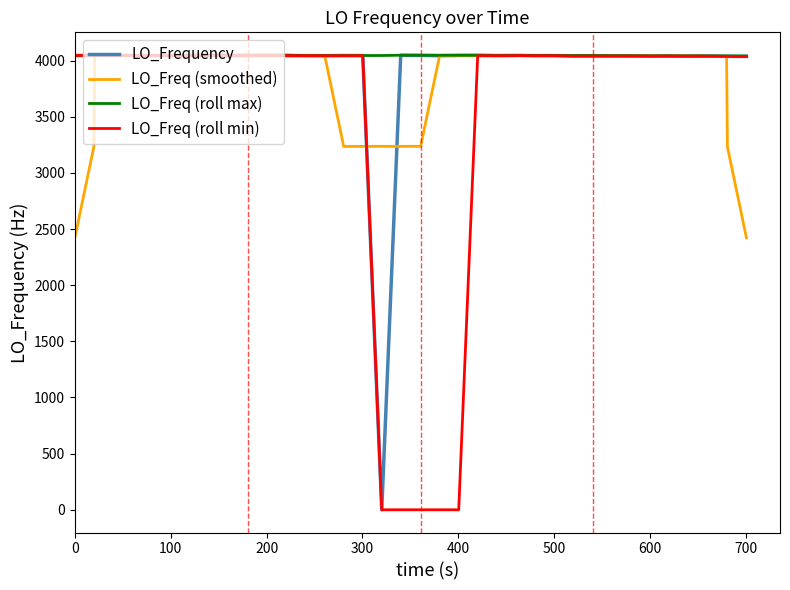

What is the lowest value of the LO_Freq (roll max) series?

4041.0